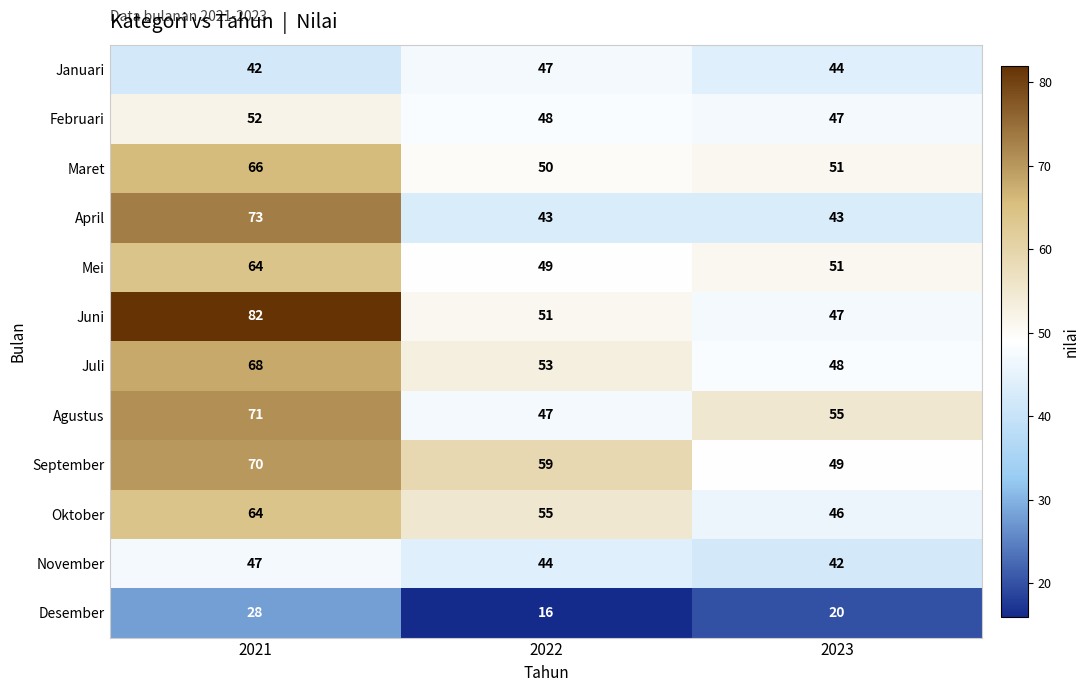

What is the lowest value of the Januari series?

42